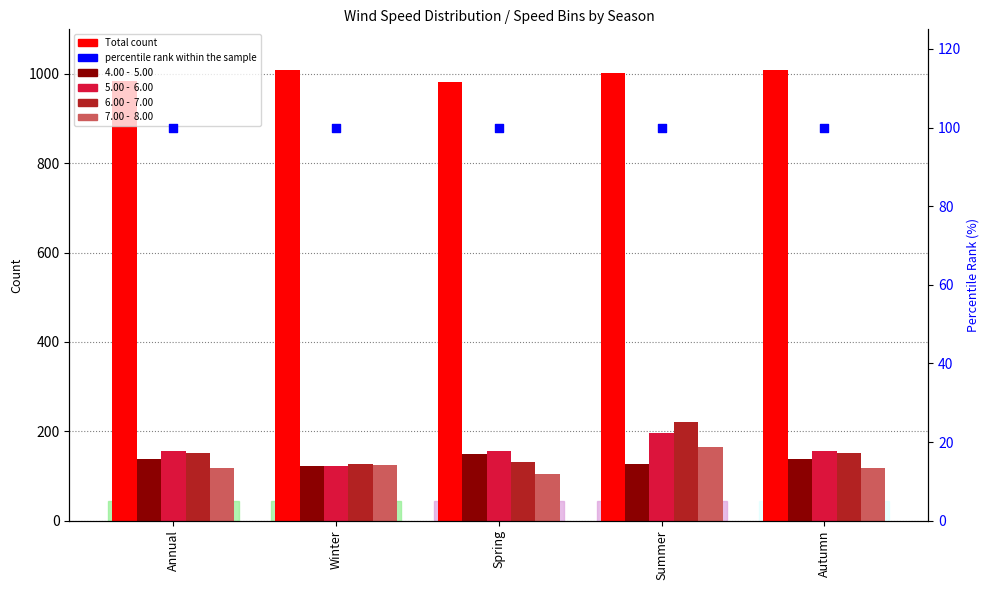

What is the total value across all series at Autumn?

1672